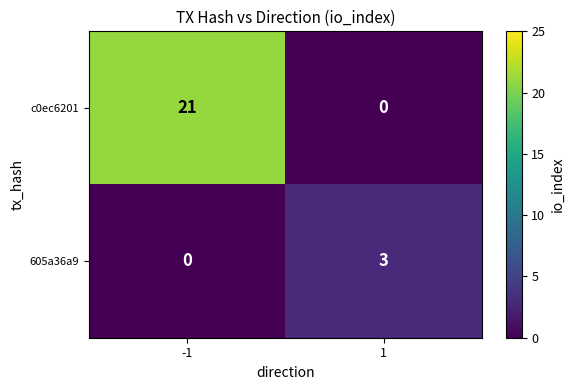

The value of 605a36a9 at 1 is 3. True or false?

True